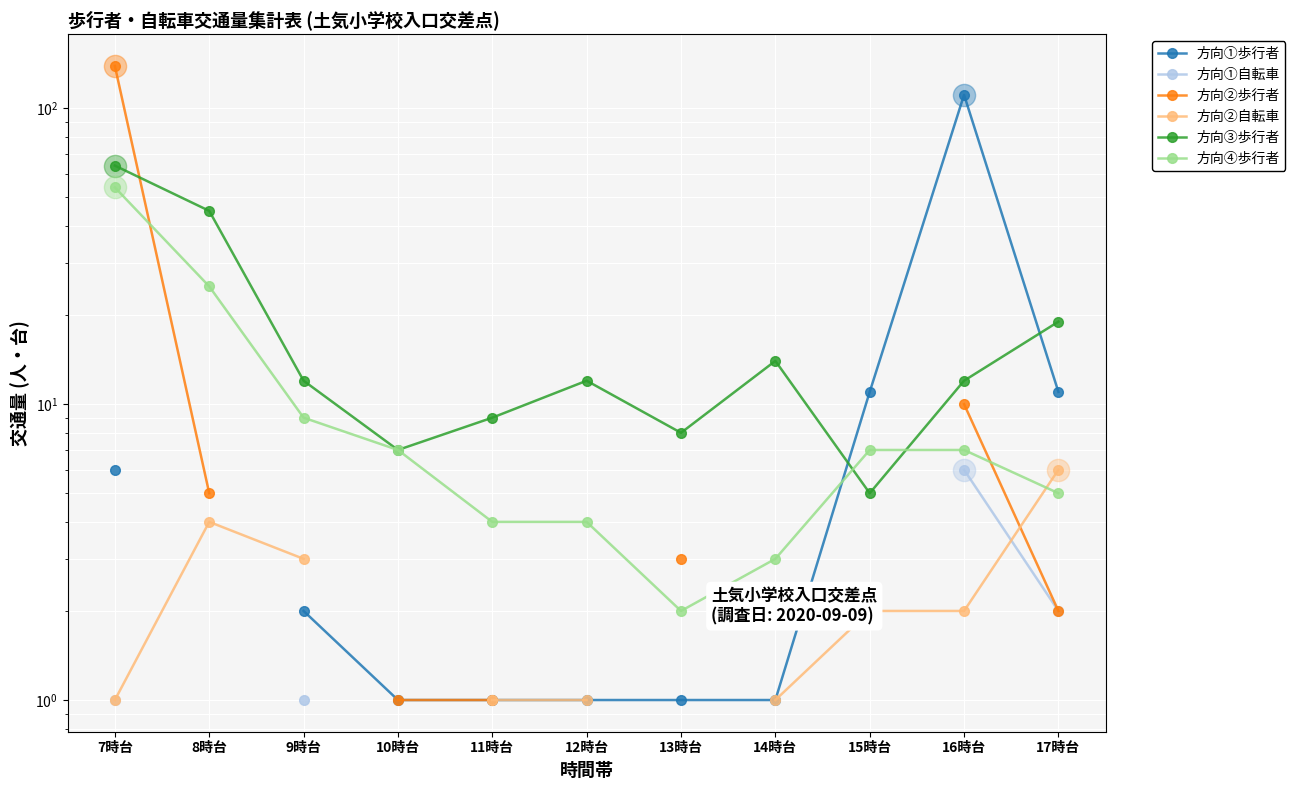

How many times do 方向④歩行者 and 方向③歩行者 cross each other?

2